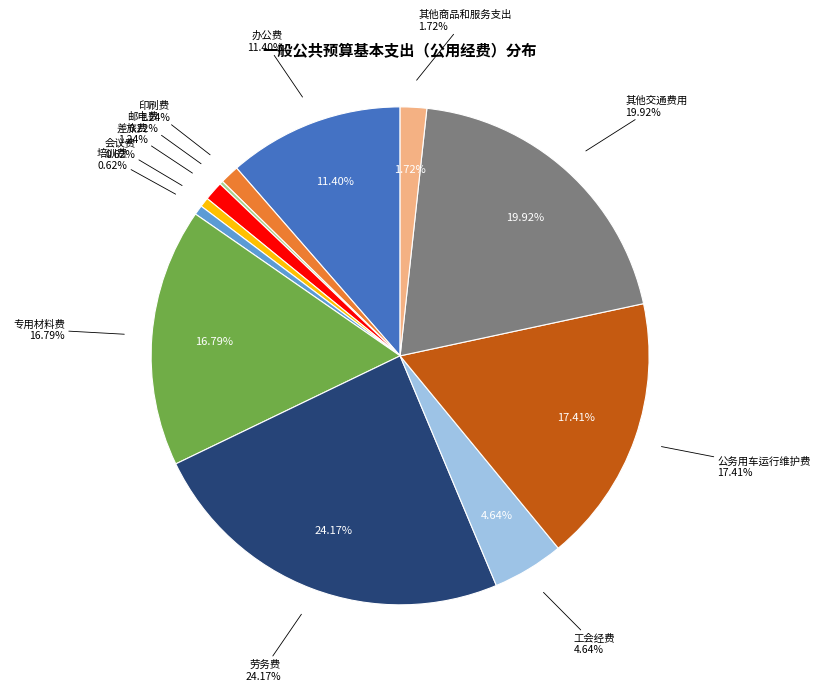

Which slice is the smallest?

邮电费